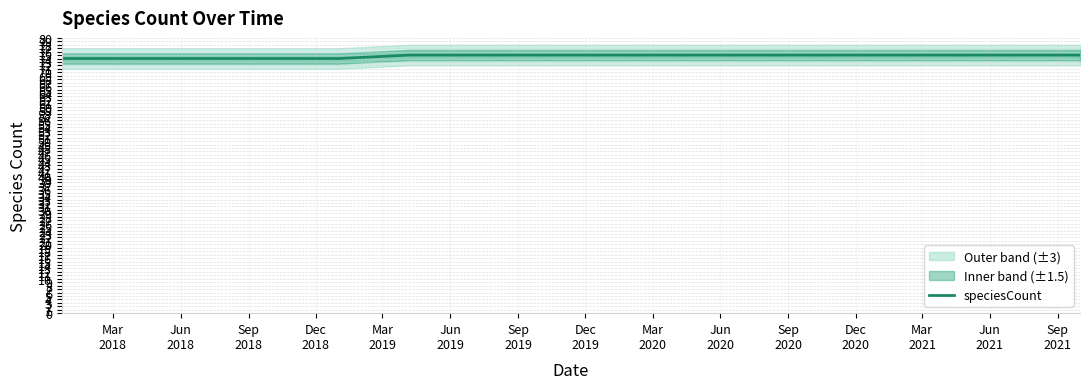

What is the difference between the maximum and minimum values?

1